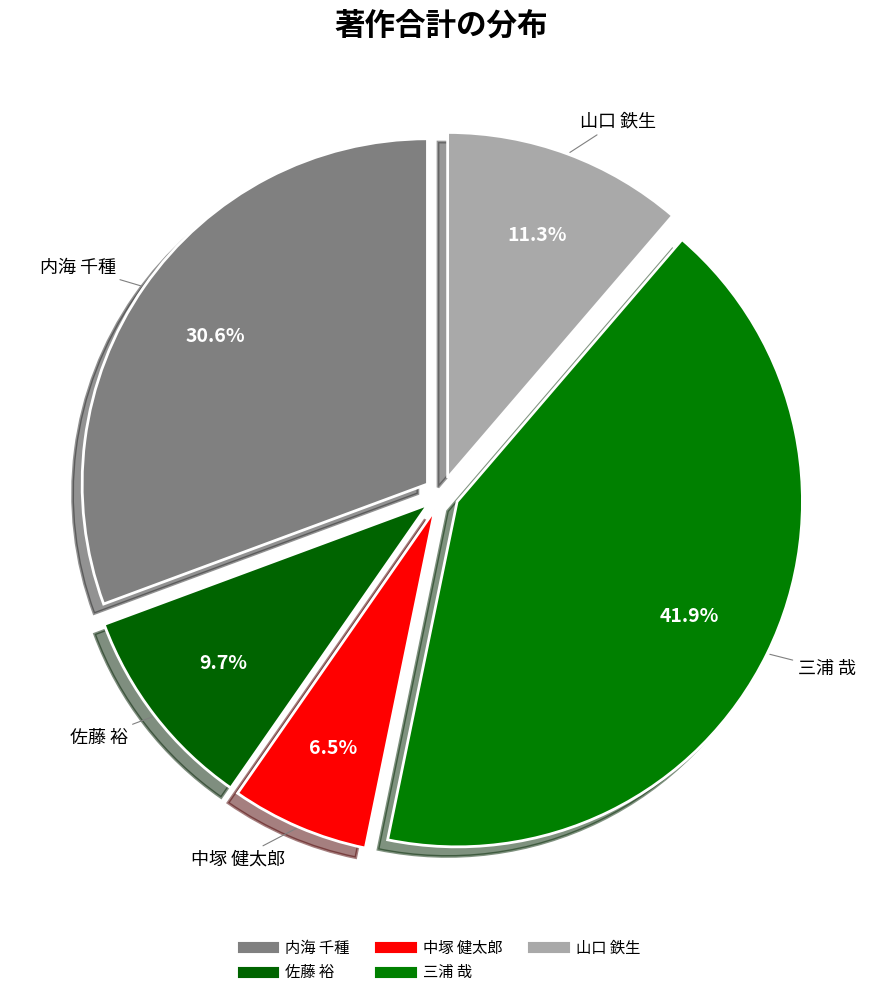

To the nearest percent, what portion does 内海 千種 represent?

31%